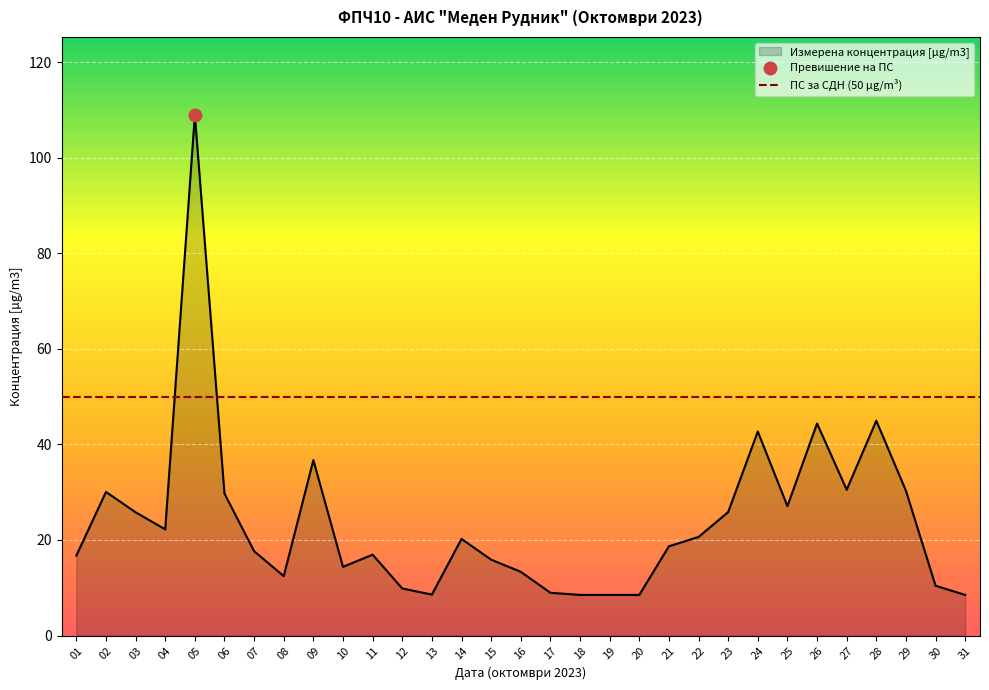

What is the approximate value at 08?

12.4